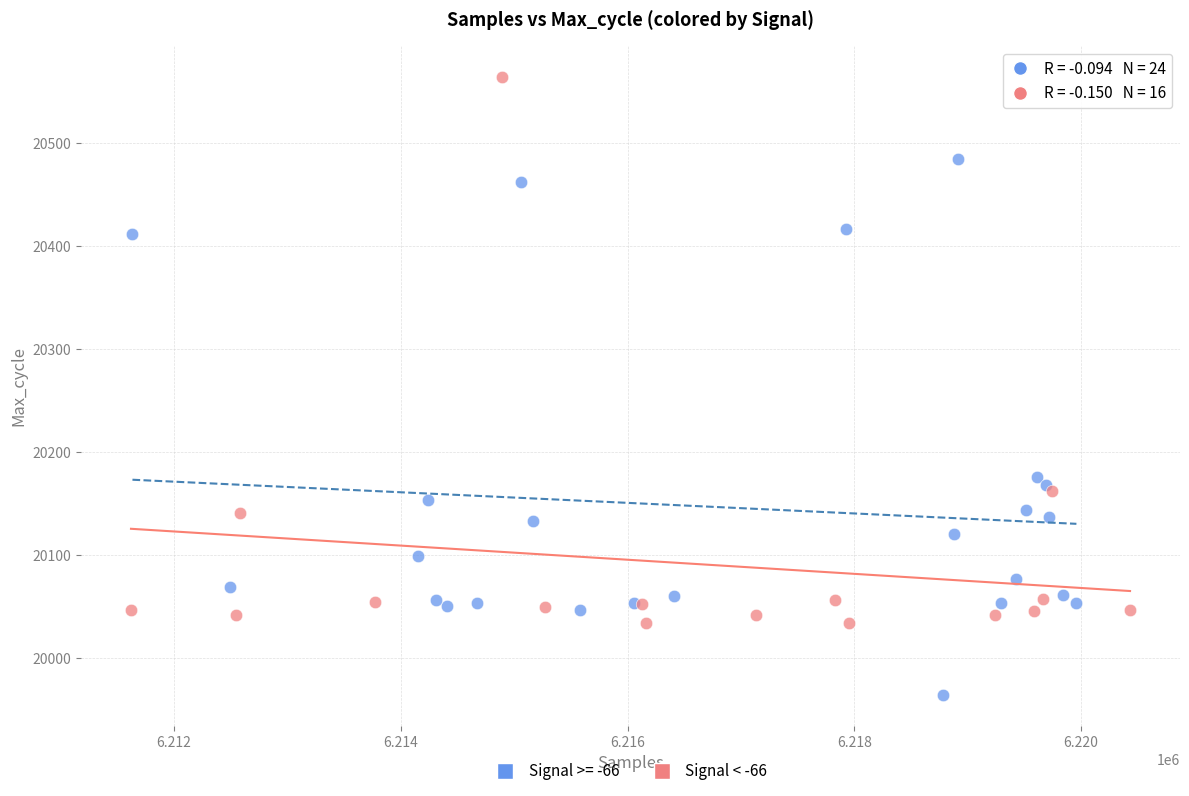

Which series reaches the maximum Y coordinate?

Signal < -66